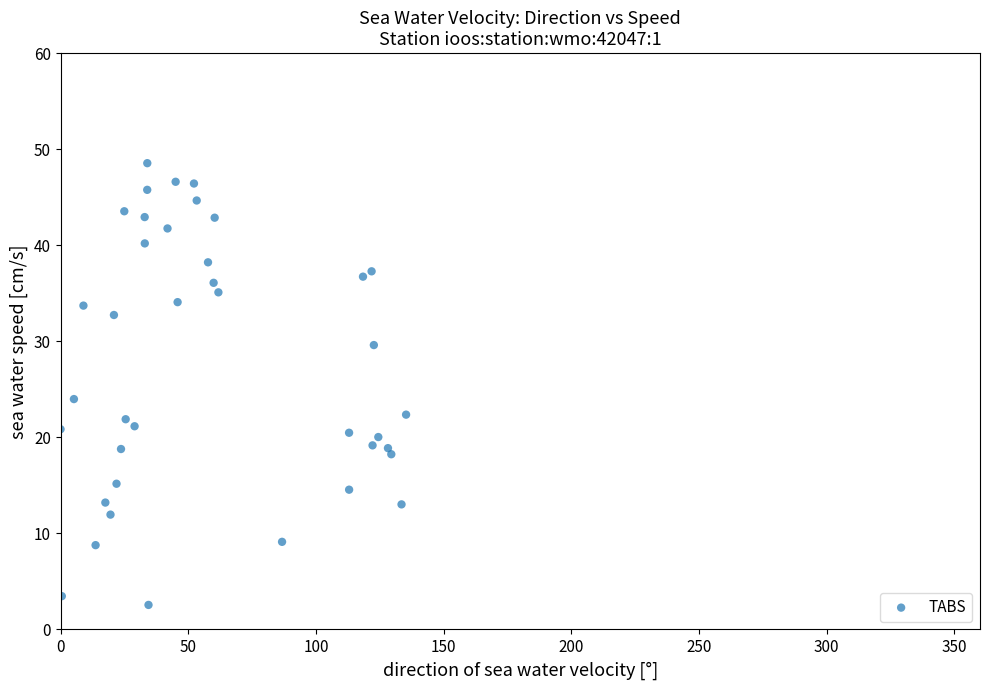

What Y value in the scatter plot is closest to 25?

24.0